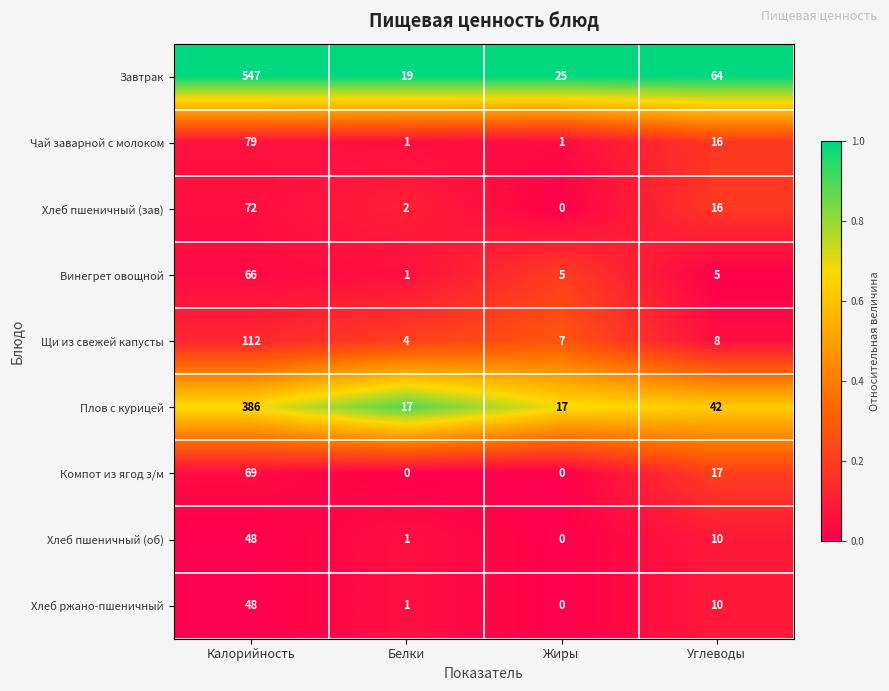

What is the sum of the Завтрак values at Жиры and Калорийность?

572